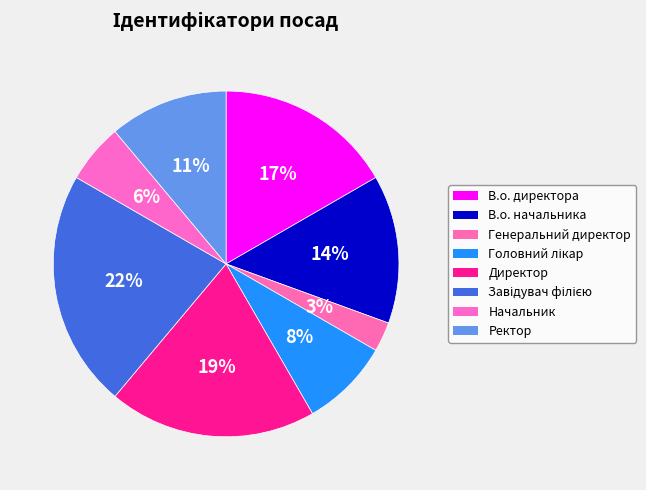

Is it true that Начальник is 6% of the pie?

True